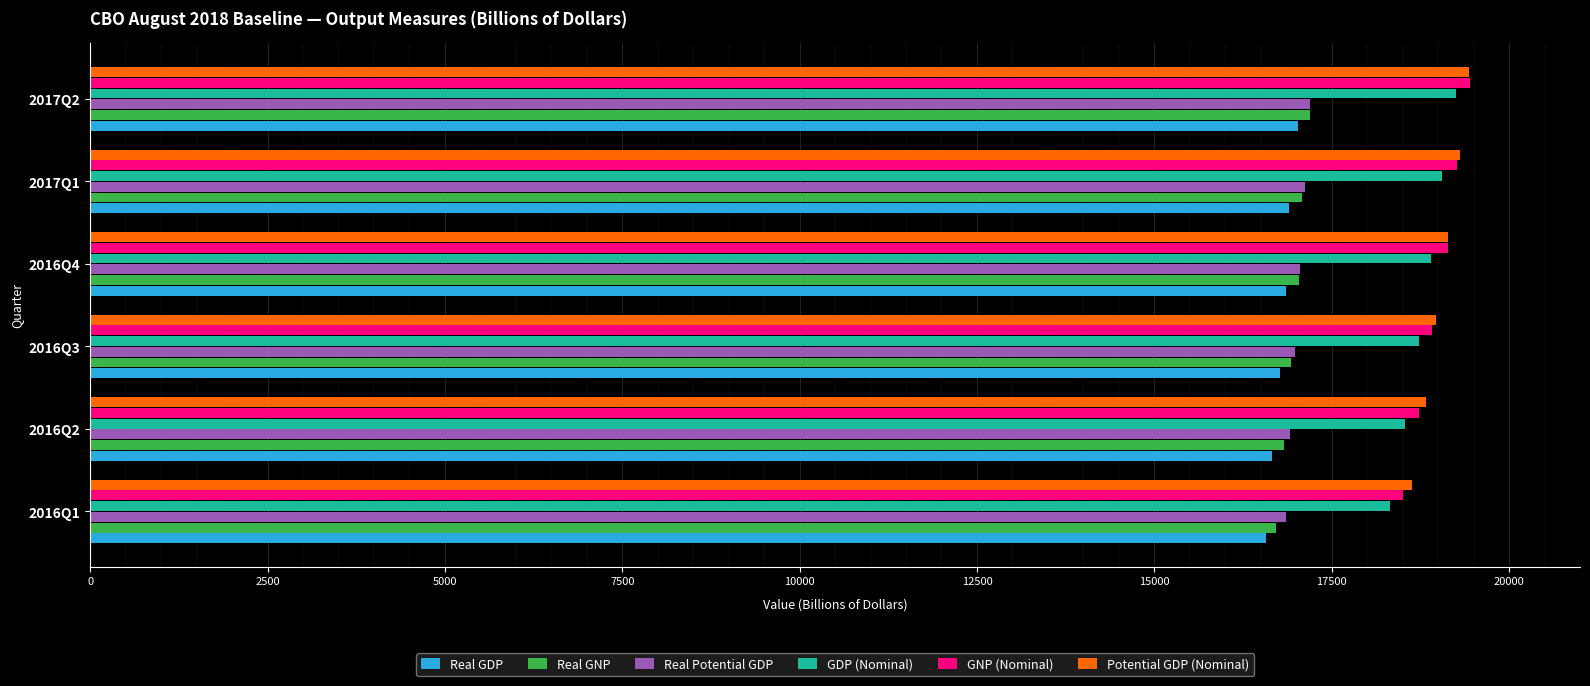

What is the smallest value displayed?

16571.6